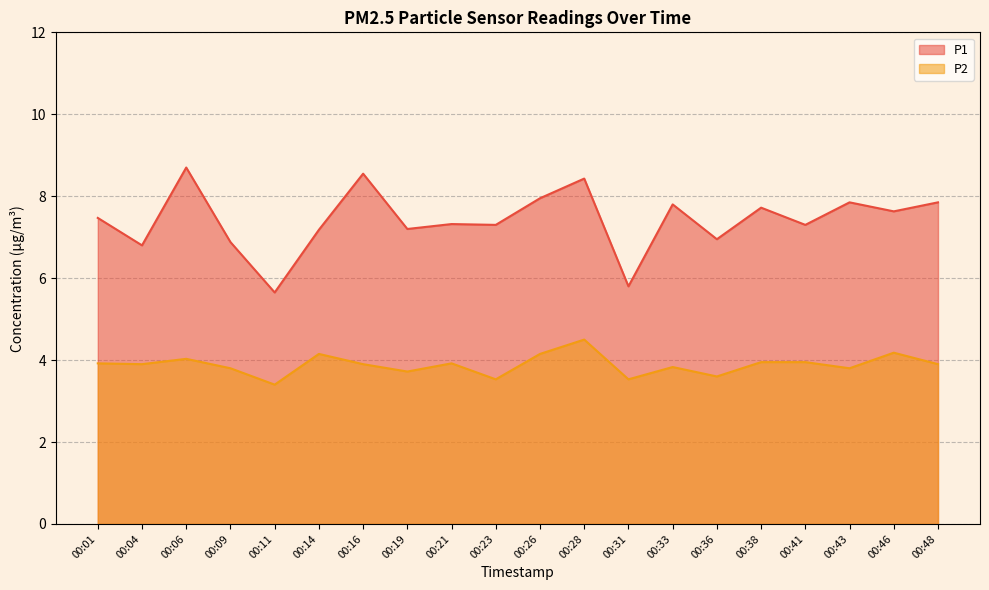

What is the difference between the highest and lowest values at 00:21?

3.4